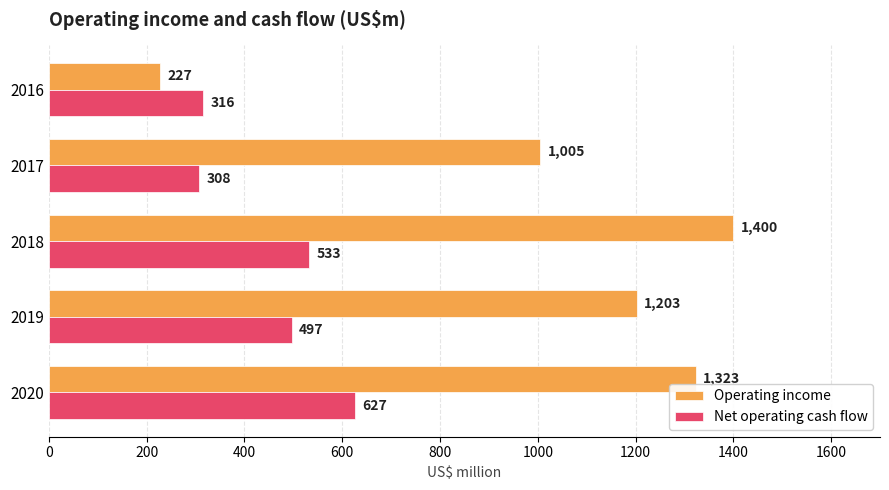

Is the value of Operating income at 2017 greater than the value of Net operating cash flow at 2019?

Yes